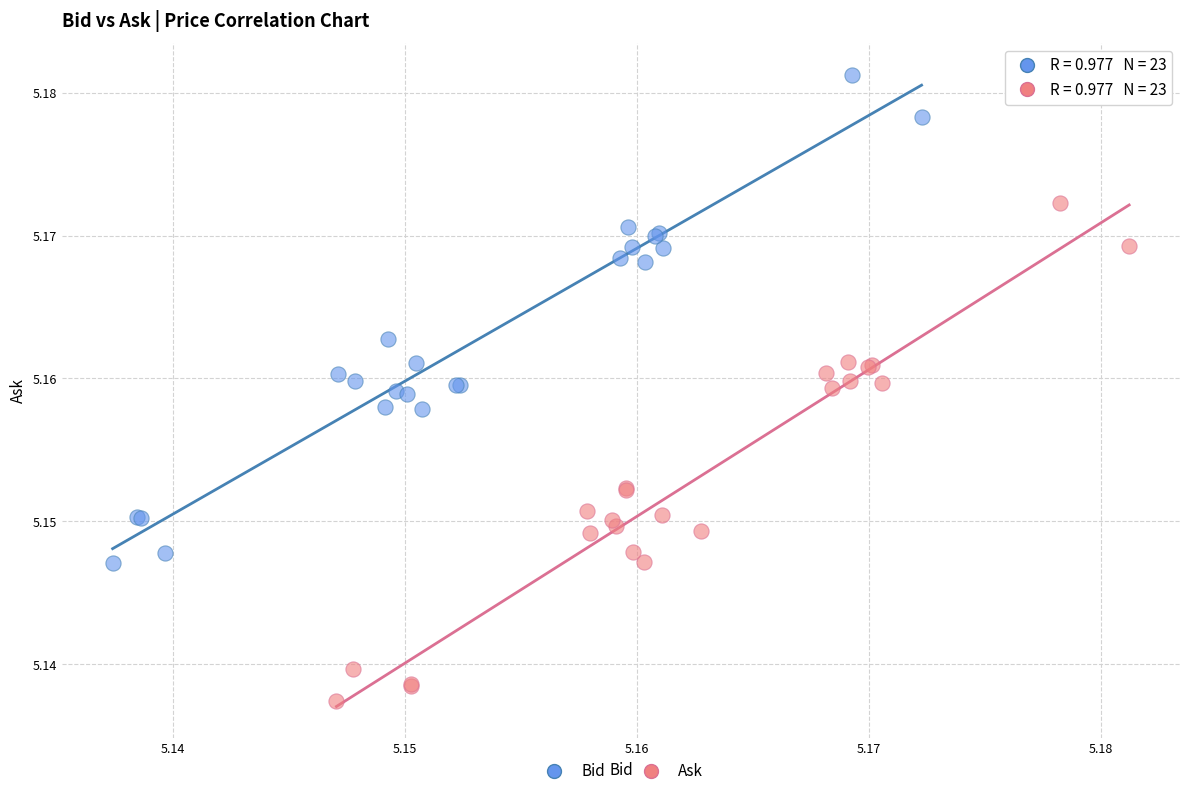

Which series reaches the maximum Y coordinate?

Bid